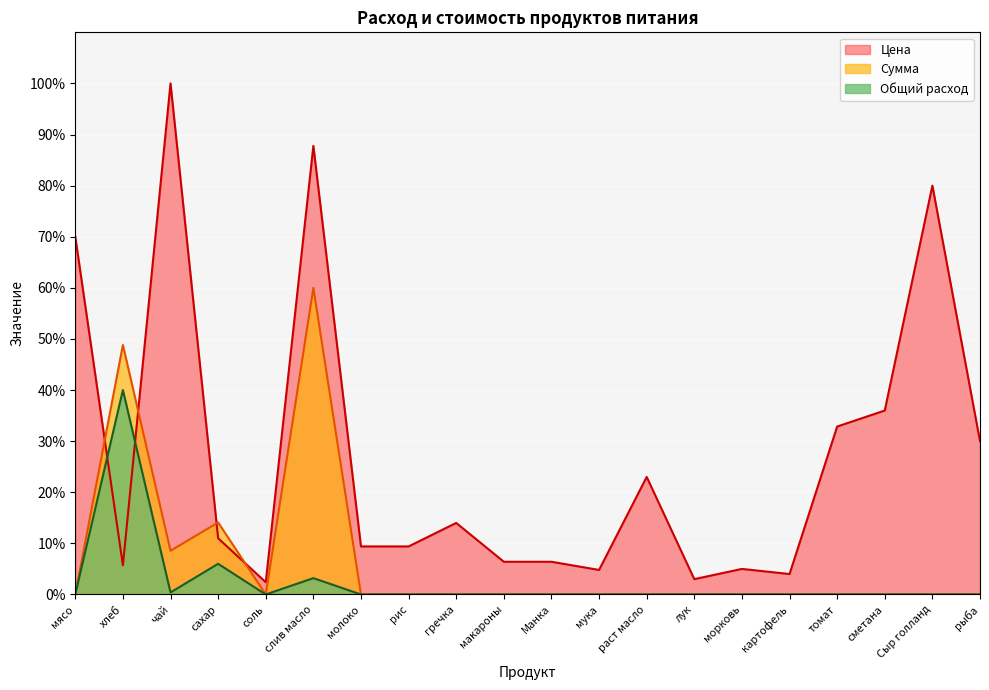

What is the maximum value shown in the chart?

100.0